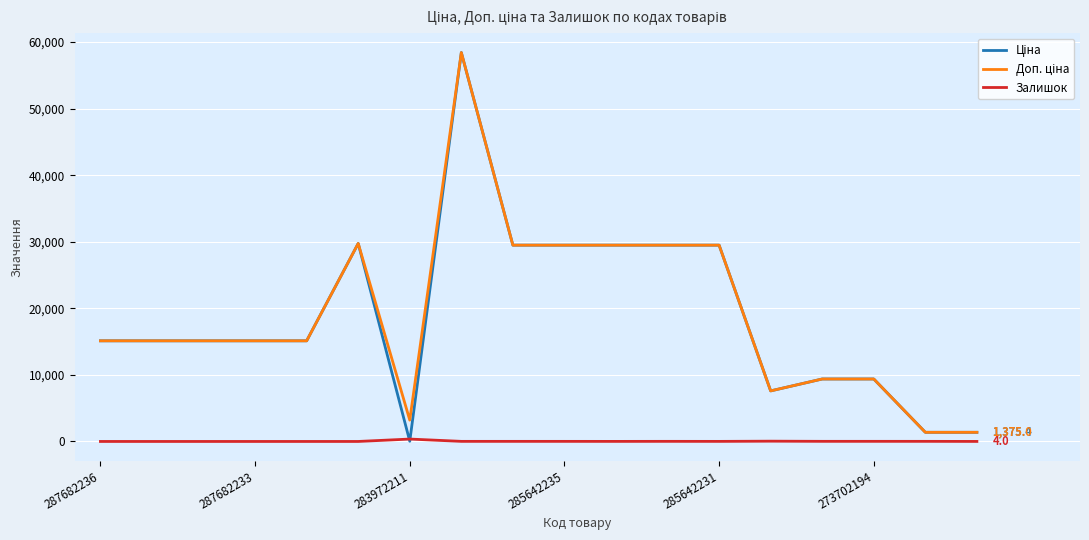

What is the value of the Доп. ціна point at the 16th from the left?

9384.0